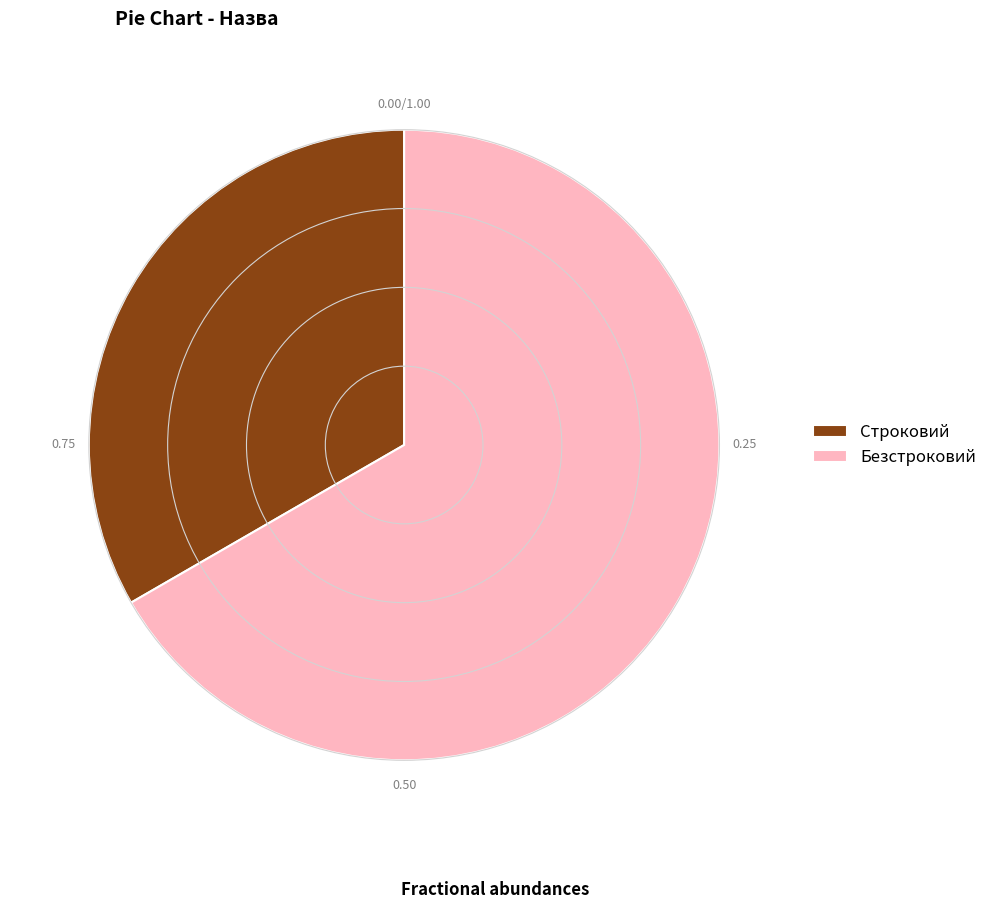

Which category has the biggest portion of the pie?

Безстроковий